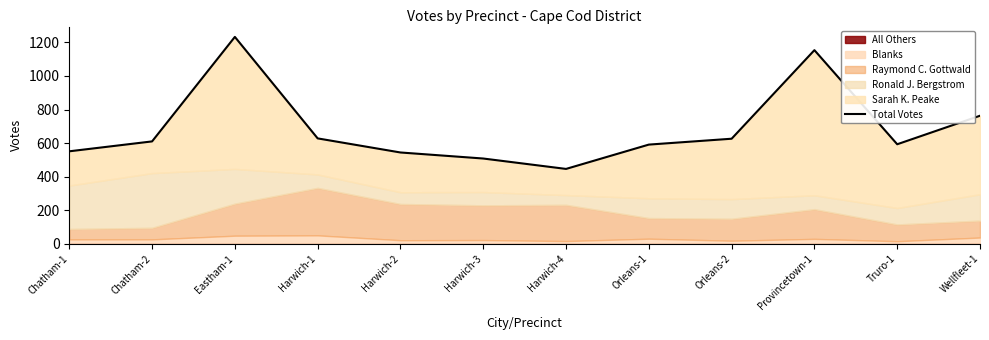

Which label corresponds to the largest value in the chart?

Eastham-1